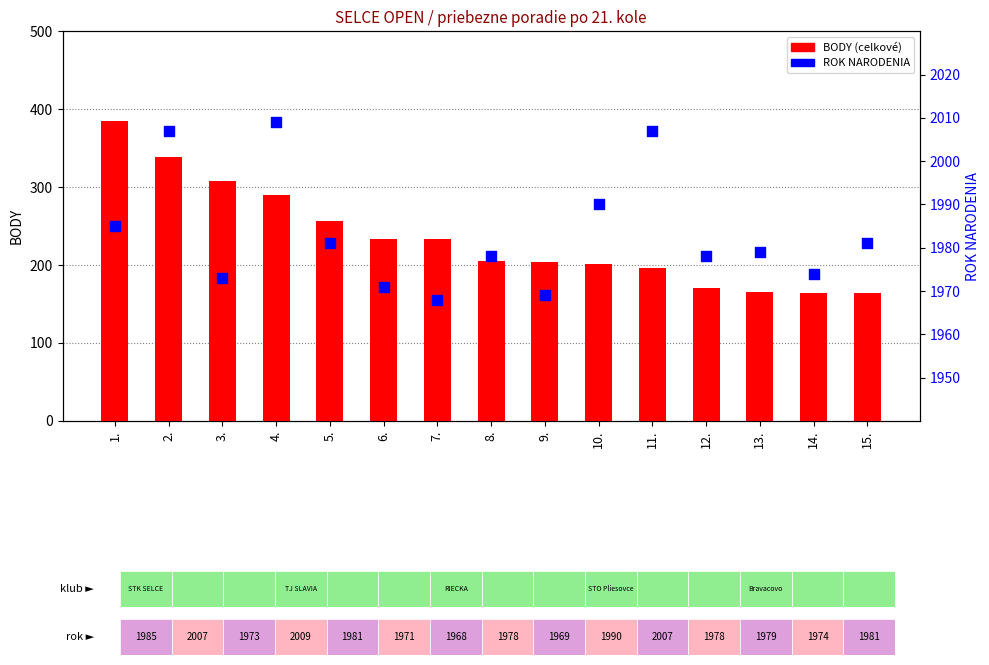

Is the value of ROK NAR. at 5. greater than the value of BODY at 3.?

Yes